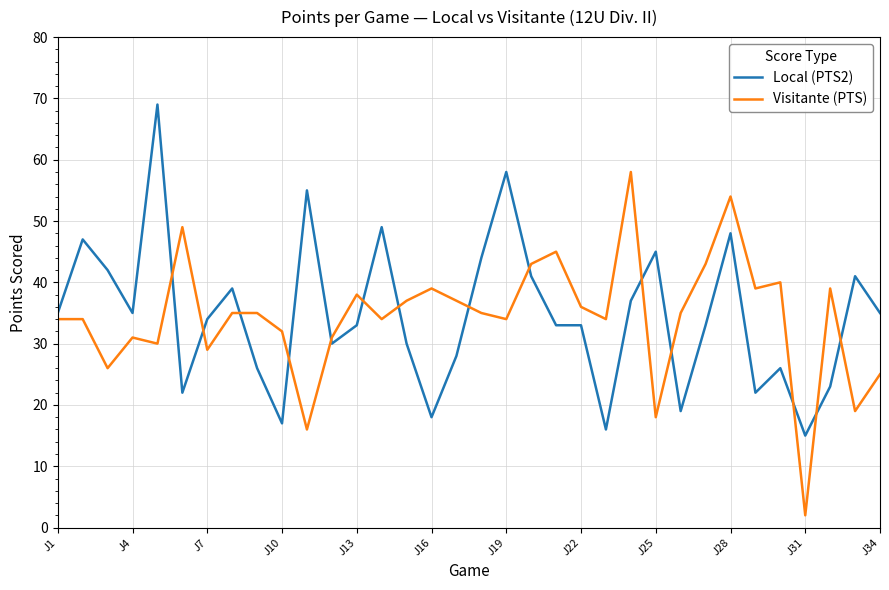

List the series in order of their peak value, lowest first.

Visitante (PTS), Local (PTS2)